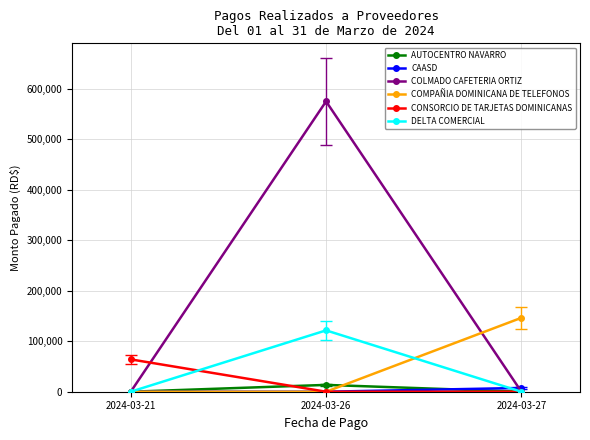

What is the maximum value shown in the chart?

574518.4